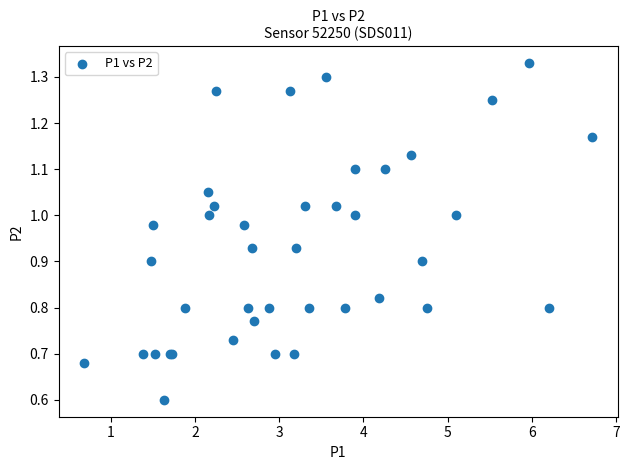

What Y value in the scatter plot is closest to 0?

0.6